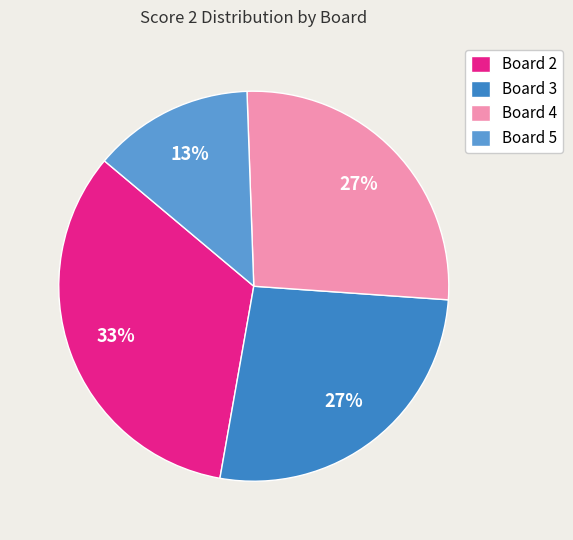

Is Board 3 the majority of the pie?

No